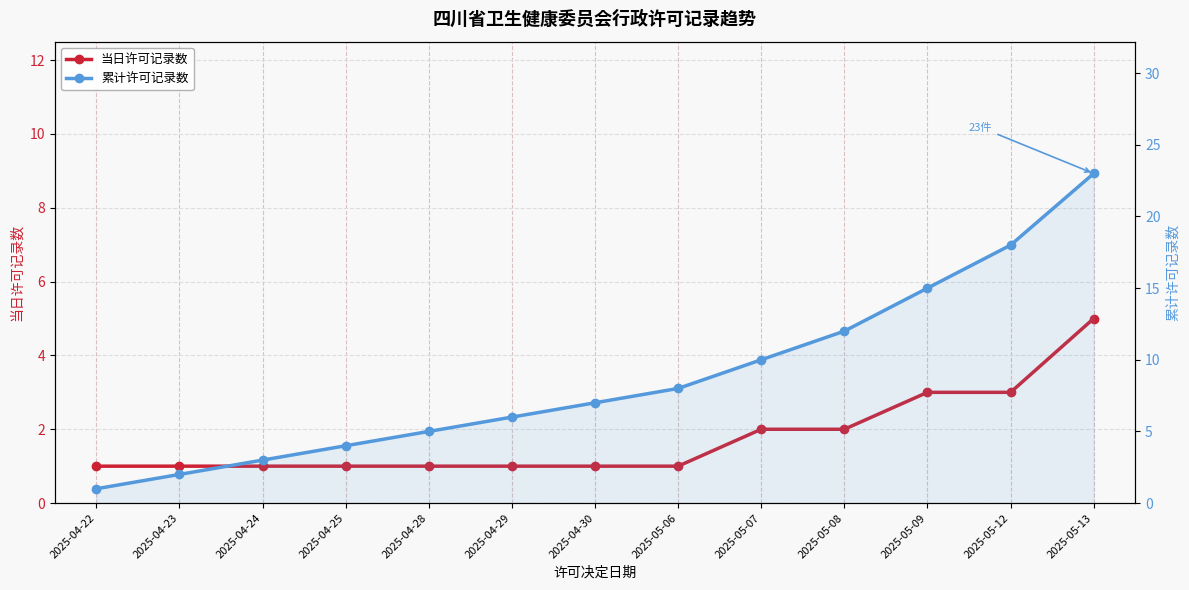

What is the total value across all series at 2025-04-24?

4